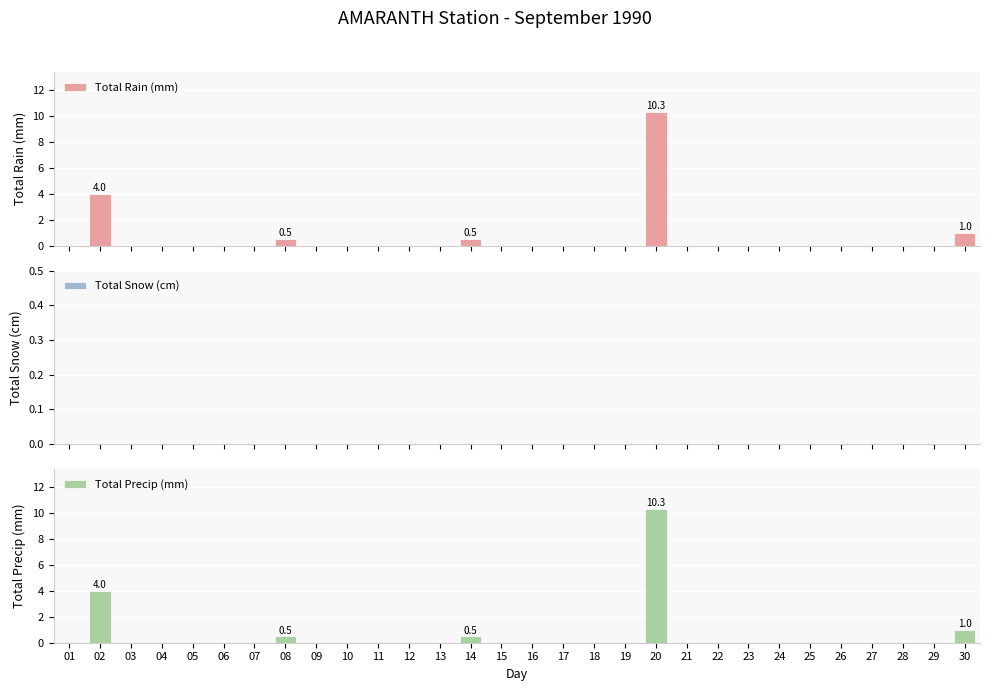

How many categories are shown in the chart?

30